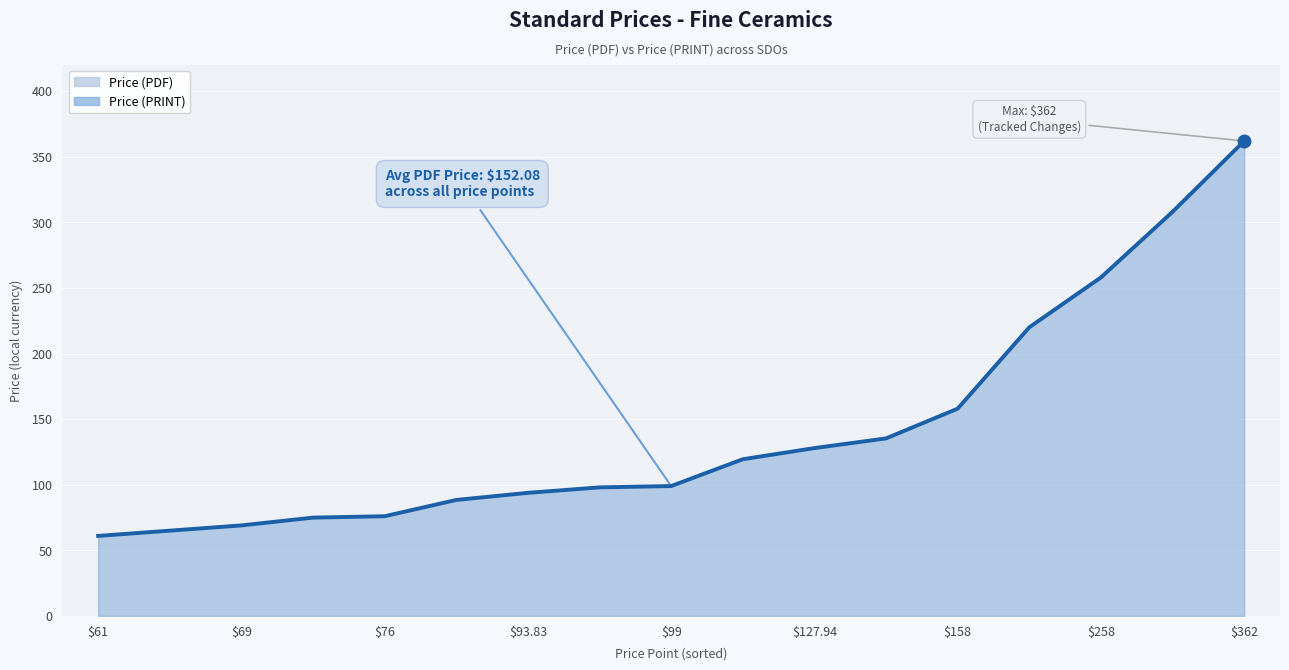

What is the sum of all values?

2413.9